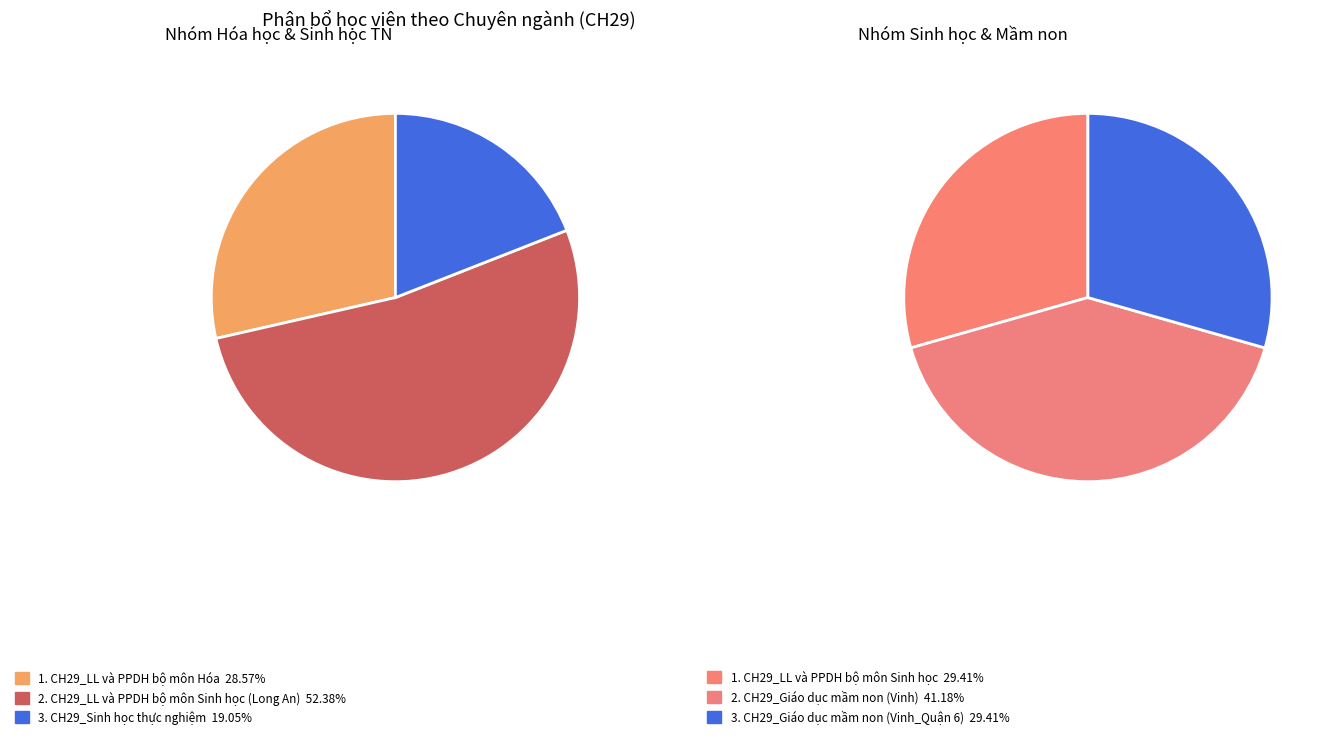

What is the largest slice in the pie chart?

CH29_LL và PPDH bộ môn Sinh học (Long An)